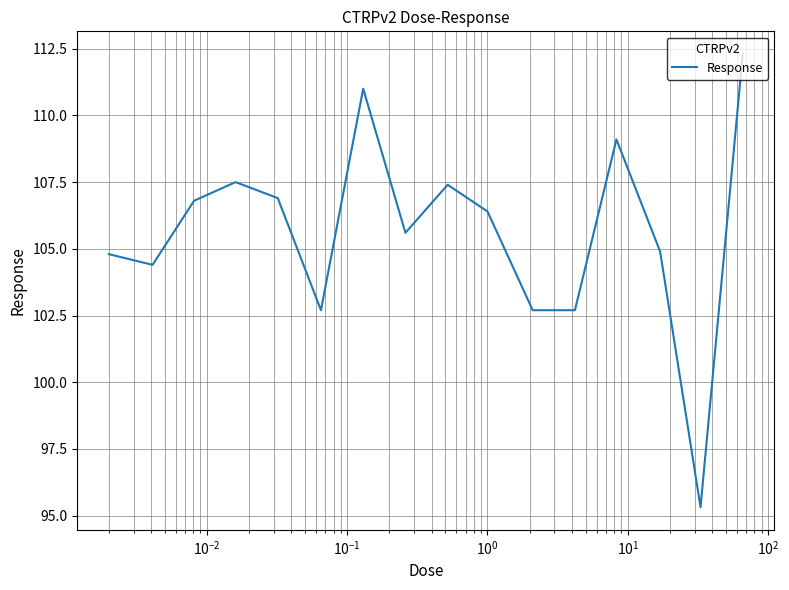

How many distinct data groups are displayed?

1